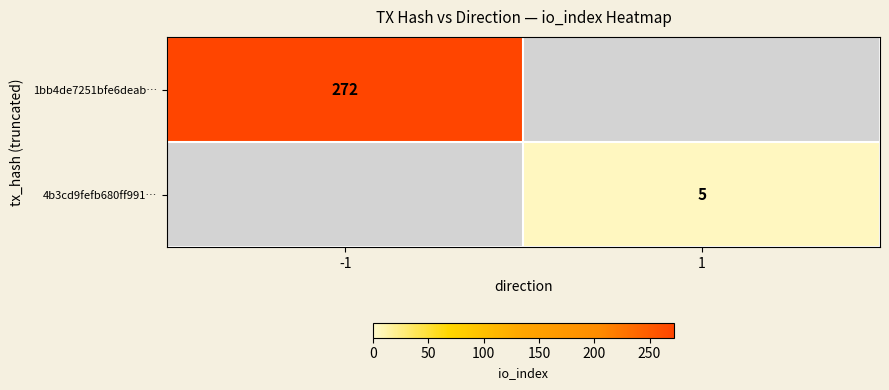

Is it true that 1bb4de7251bfe6deab… equals 167 at -1?

False